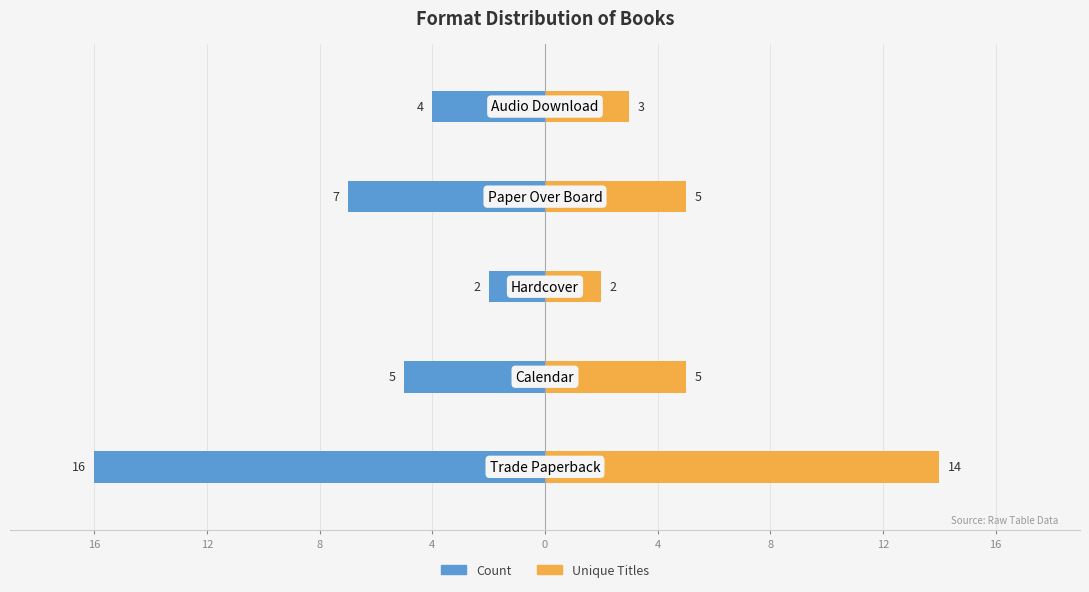

How many bars are there in each group?

2